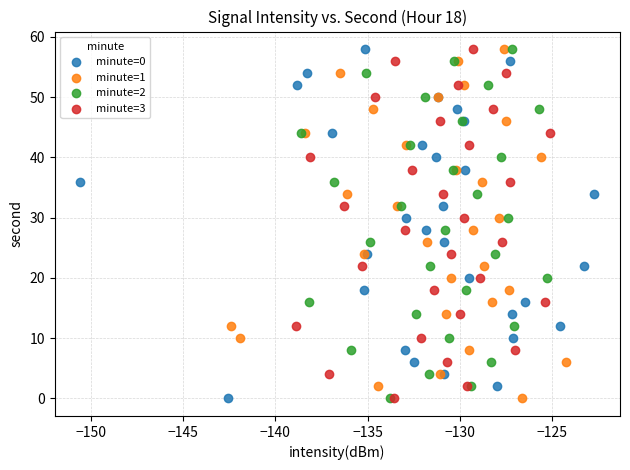

What are all the series names shown in the legend?

minute=0, minute=1, minute=2, minute=3